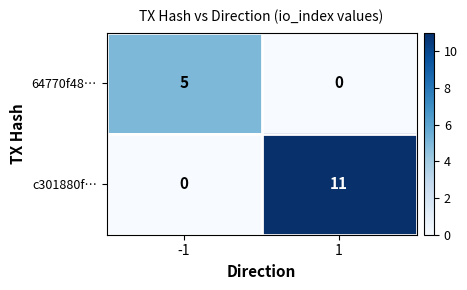

How many distinct data groups are displayed?

2